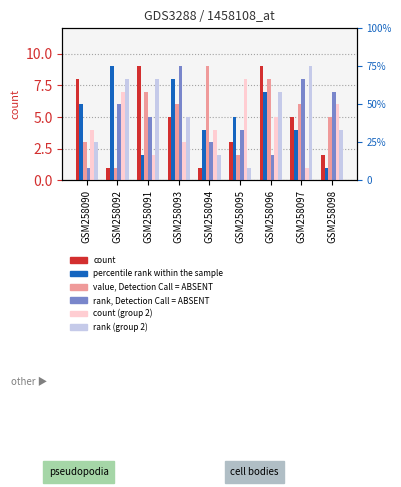

What is the label of the 4th bar from the left?

GSM258093